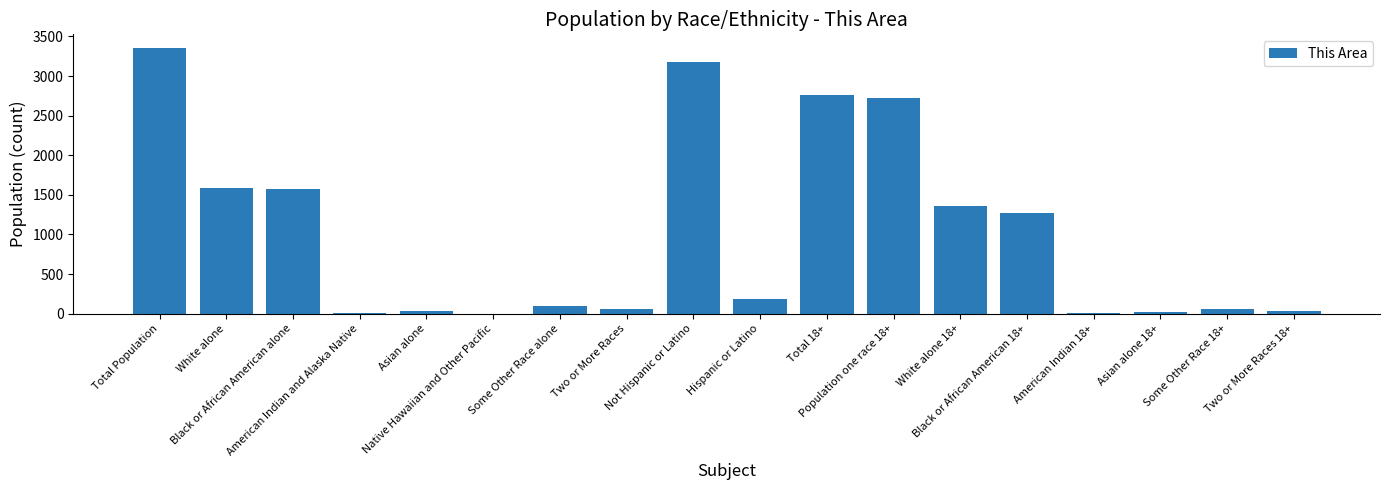

What is the maximum value shown in the chart?

3359